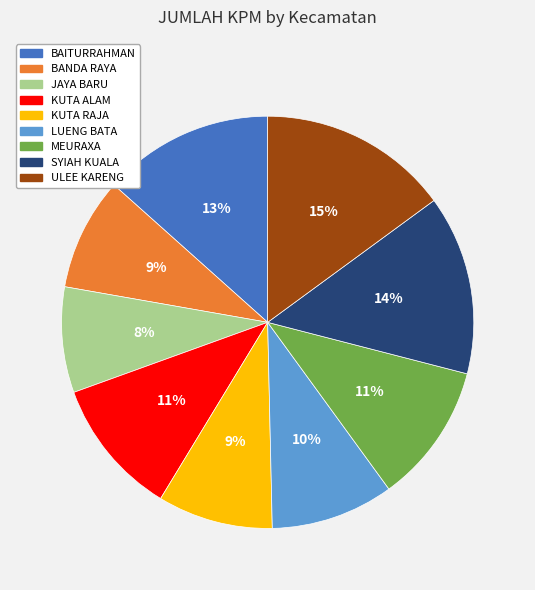

How many slices are in this pie chart?

9